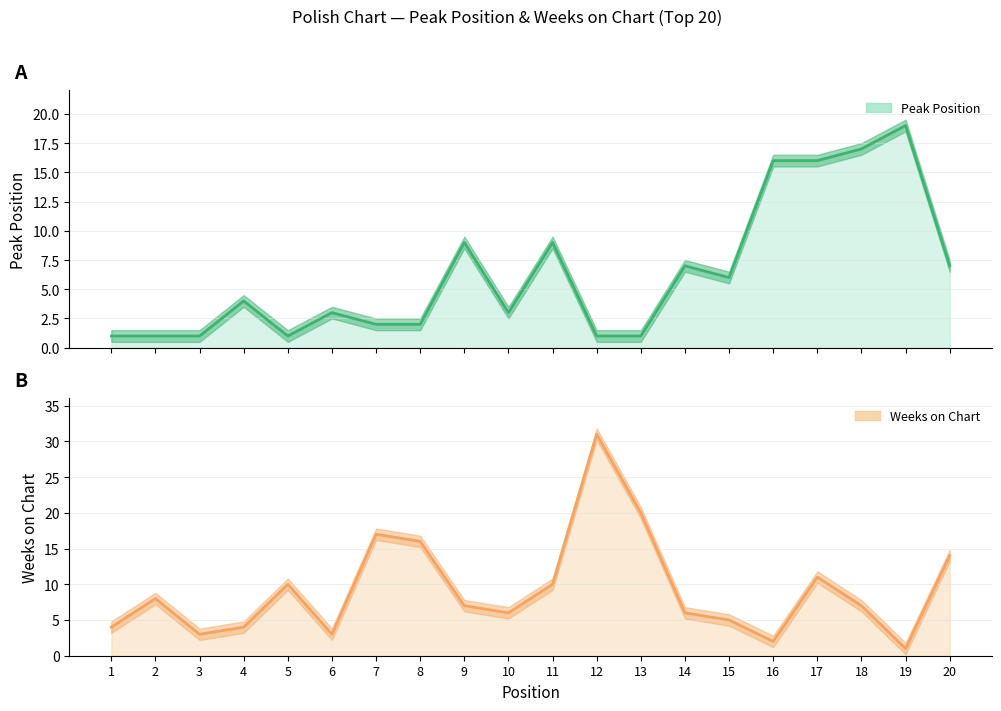

Between which two adjacent categories do Weeks on Chart and Peak Position first intersect?

8 and 9